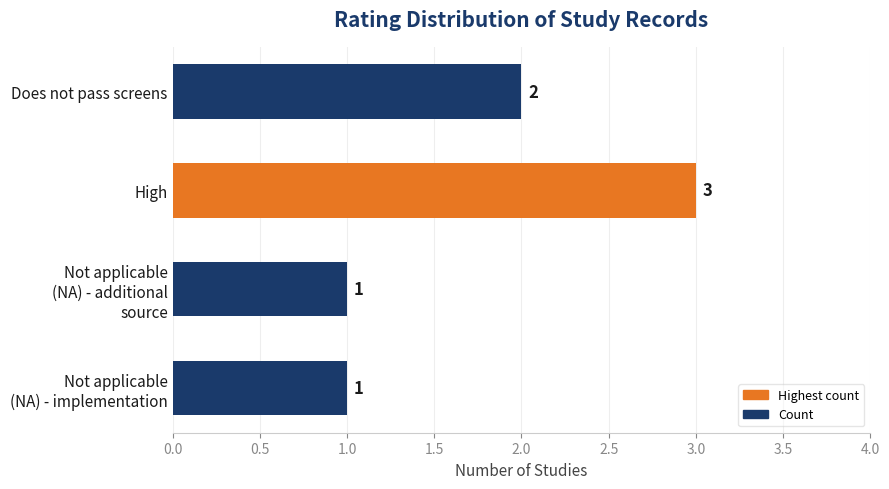

What is the label of the 4th bar from the bottom?

Does not pass screens